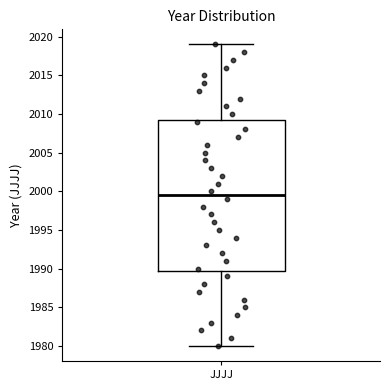

Where does the lower whisker of the box for JJJJ end on the y-axis? The values are not printed on the chart, so give them approximately, as read against the axis.

1980.0